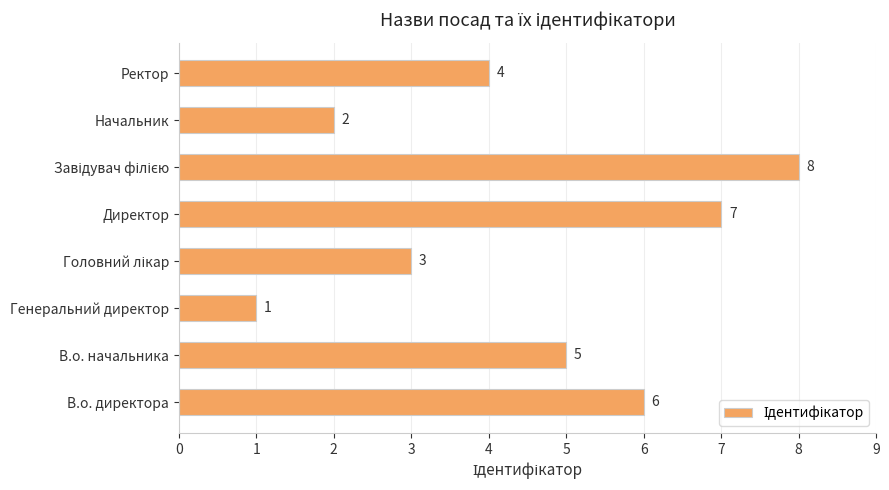

What is the difference between the maximum and minimum values?

7